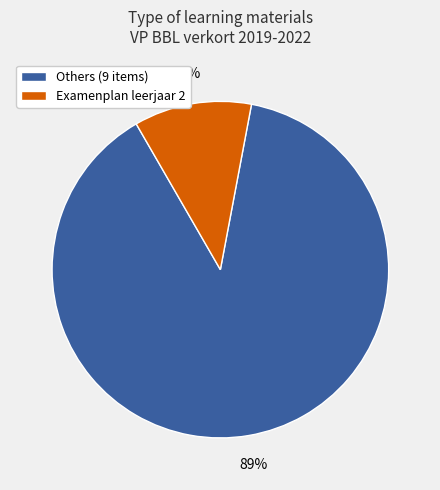

Between Examenplan leerjaar 2 and Others (9 items), which is larger?

Others (9 items)